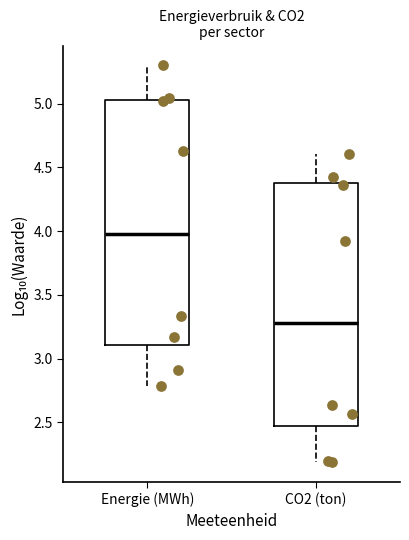

Which box has the lowest median line?

CO2 (ton)